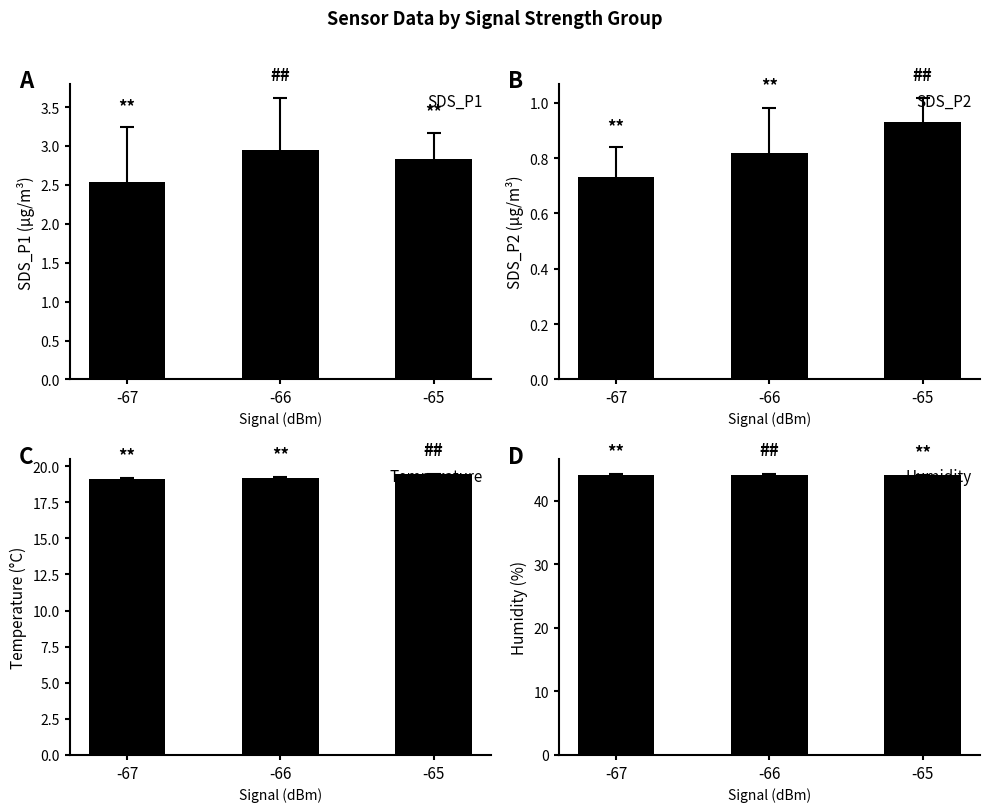

List the labels in order of Panel B: SDS_P2 value, smallest first.

-67, -66, -65